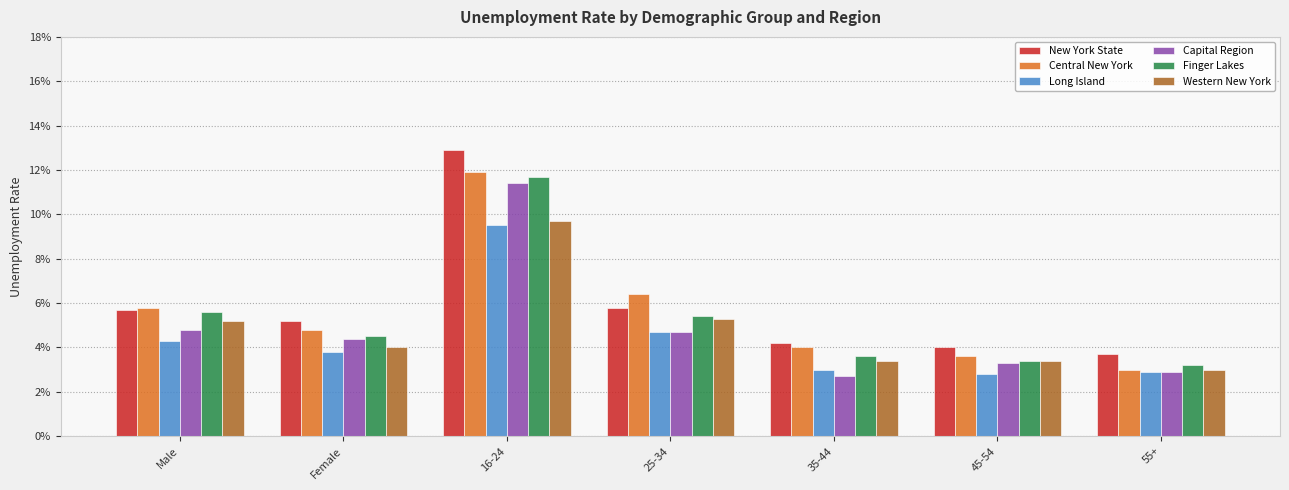

Are the bars grouped side by side (vs. stacked)?

Yes